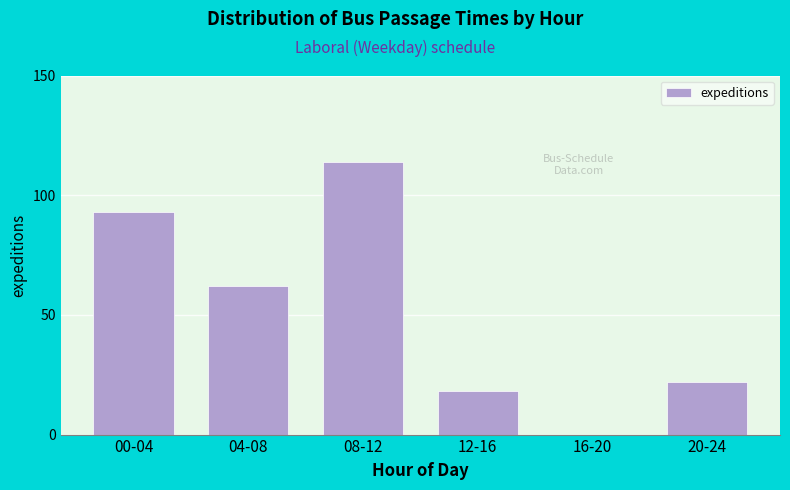

Reading left to right, what are all the values shown in this chart?

00-04=93	04-08=62	08-12=114	12-16=18	16-20=0	20-24=22